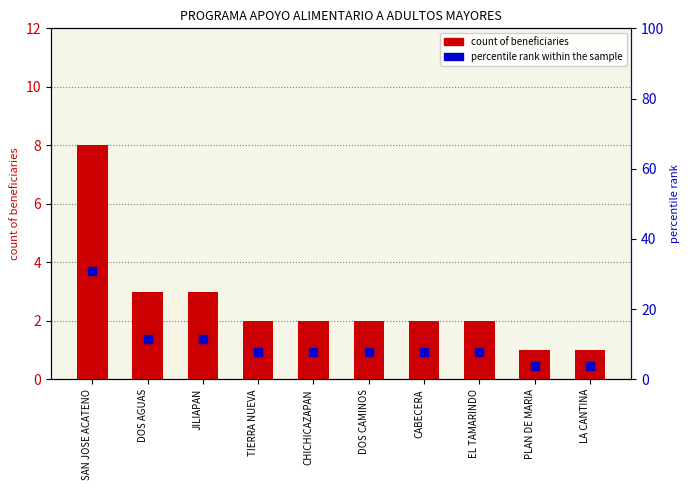

Which series reaches the maximum Y coordinate?

percentile rank within the sample